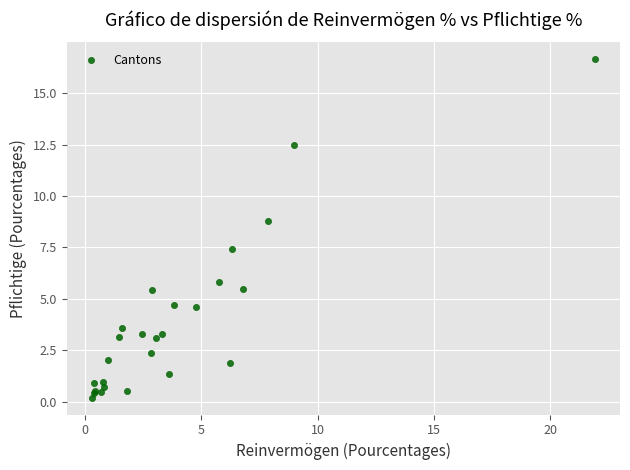

What Y value in the scatter plot is closest to 8?

7.4